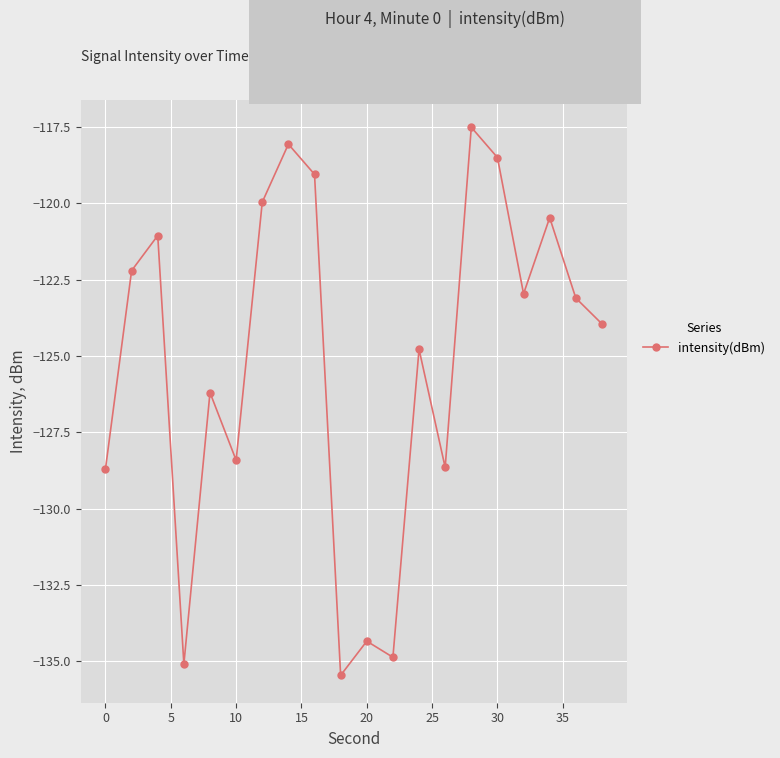

True or false: there are more than 2 points higher than both neighbors.

True